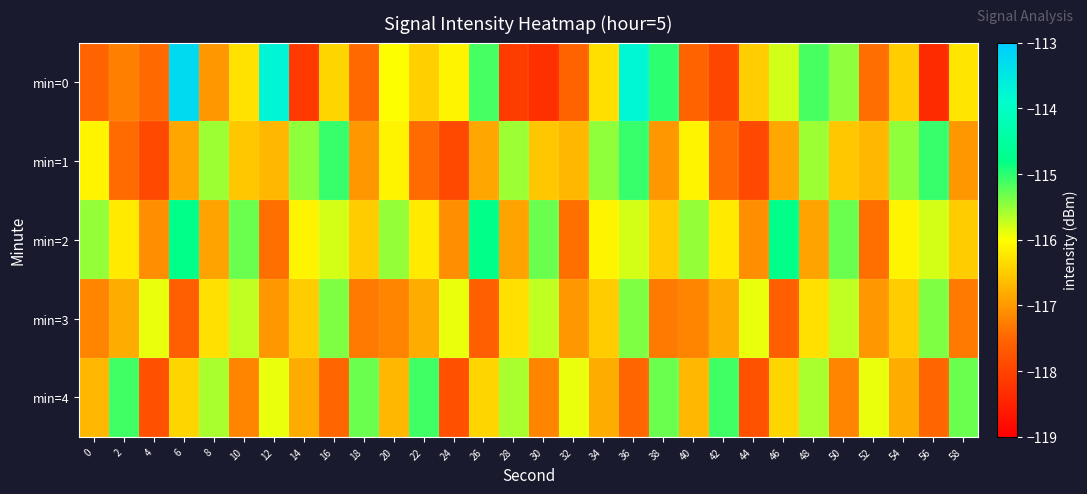

Count the number of categories in the chart.

30